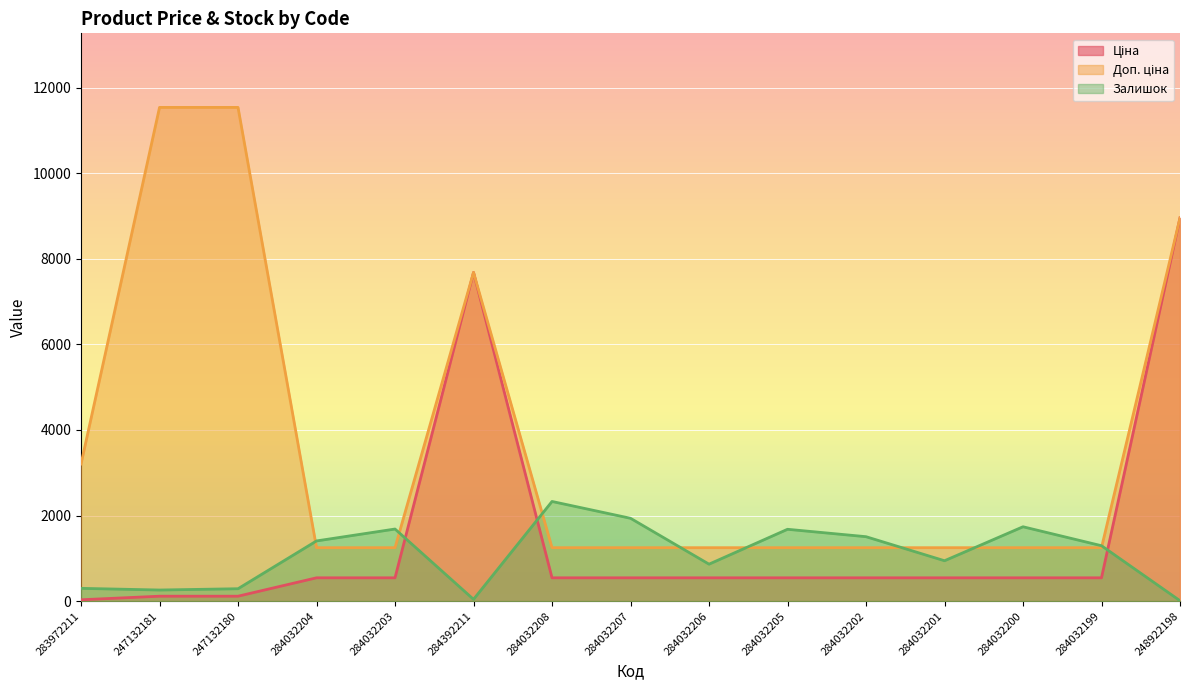

Reading left to right, extract all data points from this chart.

Ціна: 32.0	115.4	115.4	545.0	545.0	7680.9	545.0	545.0	545.0	545.0	545.0	545.0	545.0	545.0	8955.1
Доп. ціна: 3205.0	11537.0	11537.0	1249.1	1249.1	7680.9	1249.1	1249.1	1249.1	1249.1	1249.1	1249.1	1249.1	1249.1	8955.1
Залишок: 299.0	260.0	290.0	1407.0	1685.0	42.0	2329.0	1936.0	864.0	1679.0	1506.0	944.0	1738.0	1295.0	10.0